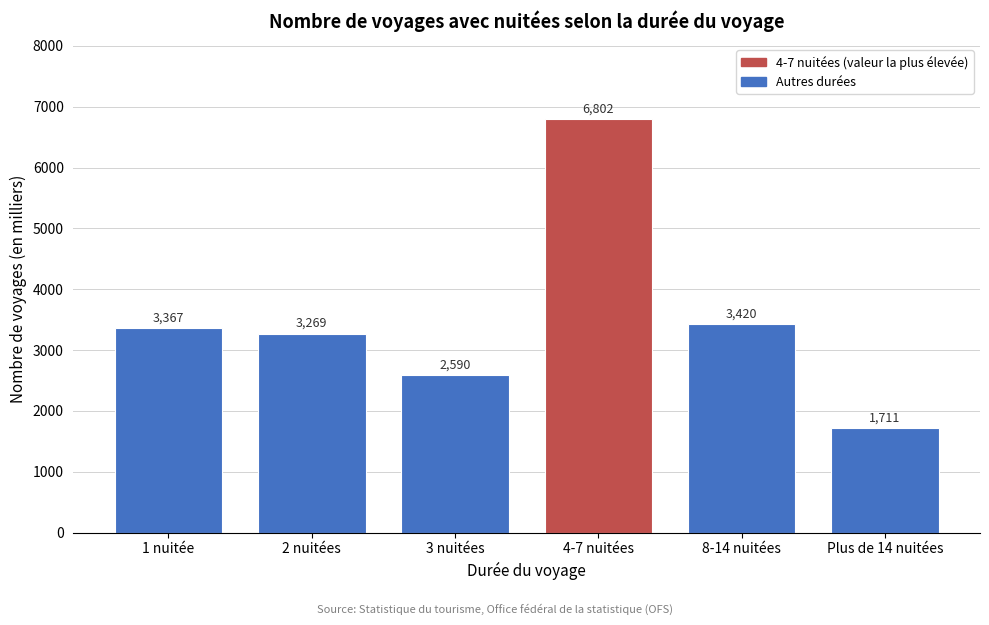

Rank the categories by value from highest to lowest.

4-7 nuitées, 8-14 nuitées, 1 nuitée, 2 nuitées, 3 nuitées, Plus de 14 nuitées